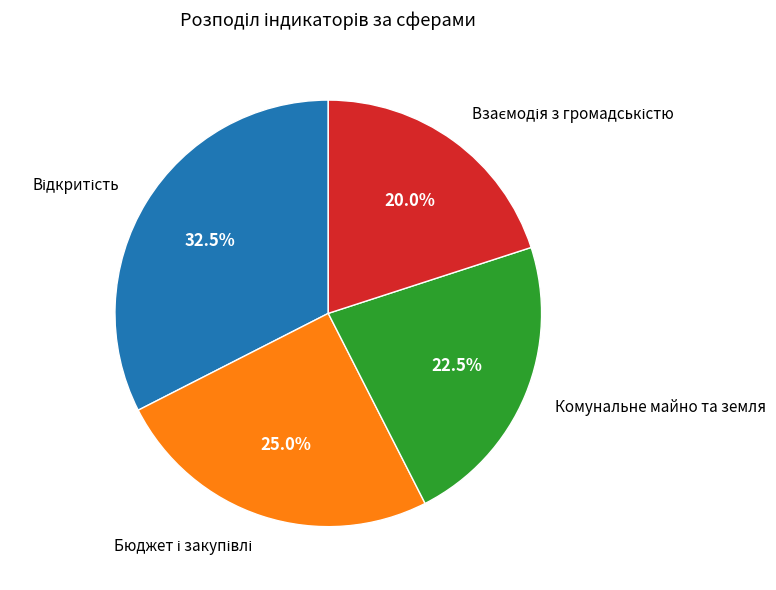

Does Комунальне майно та земля account for over 50% of the chart?

No